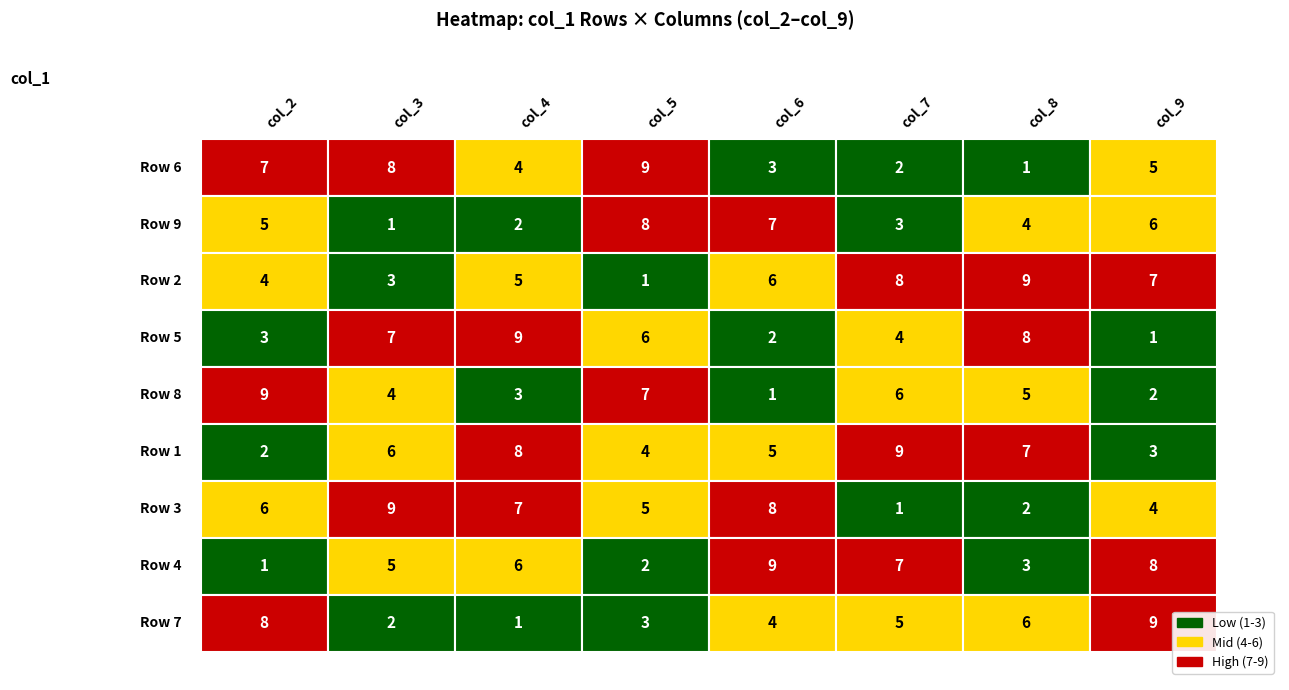

How many values in the 3 series are below 6?

4